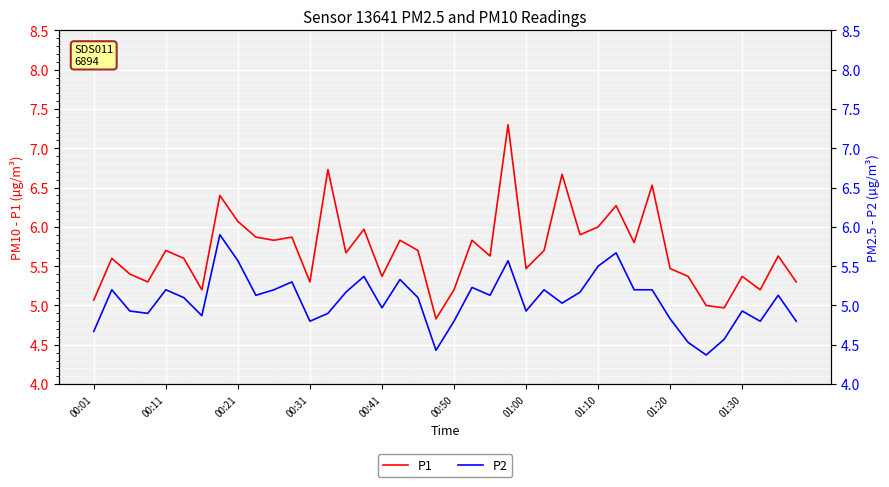

True or false: P2 has more than 2 interior local peaks.

True